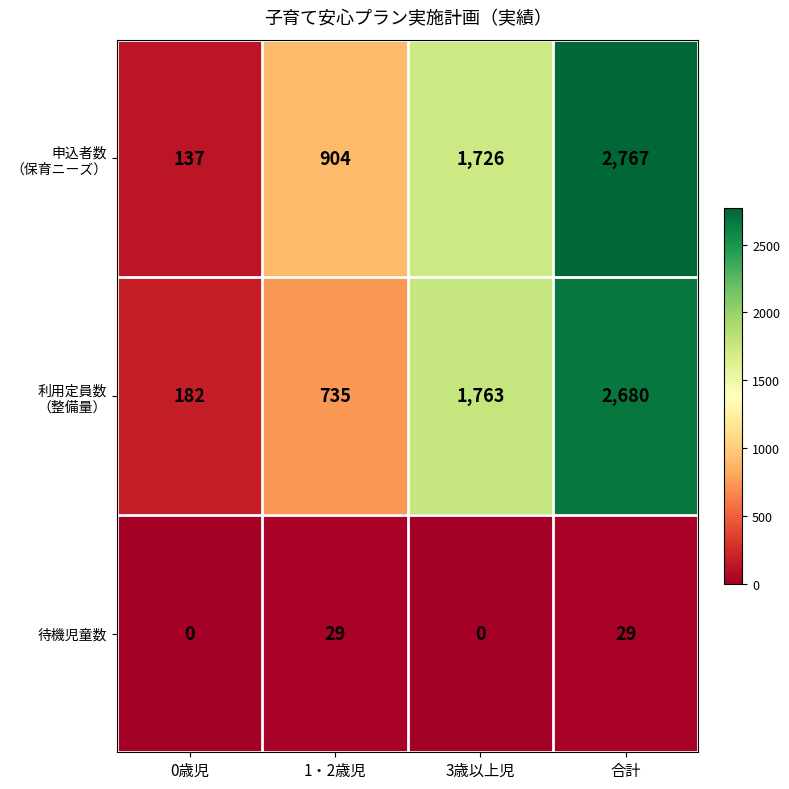

What is the highest value of the 待機児童数 series?

29